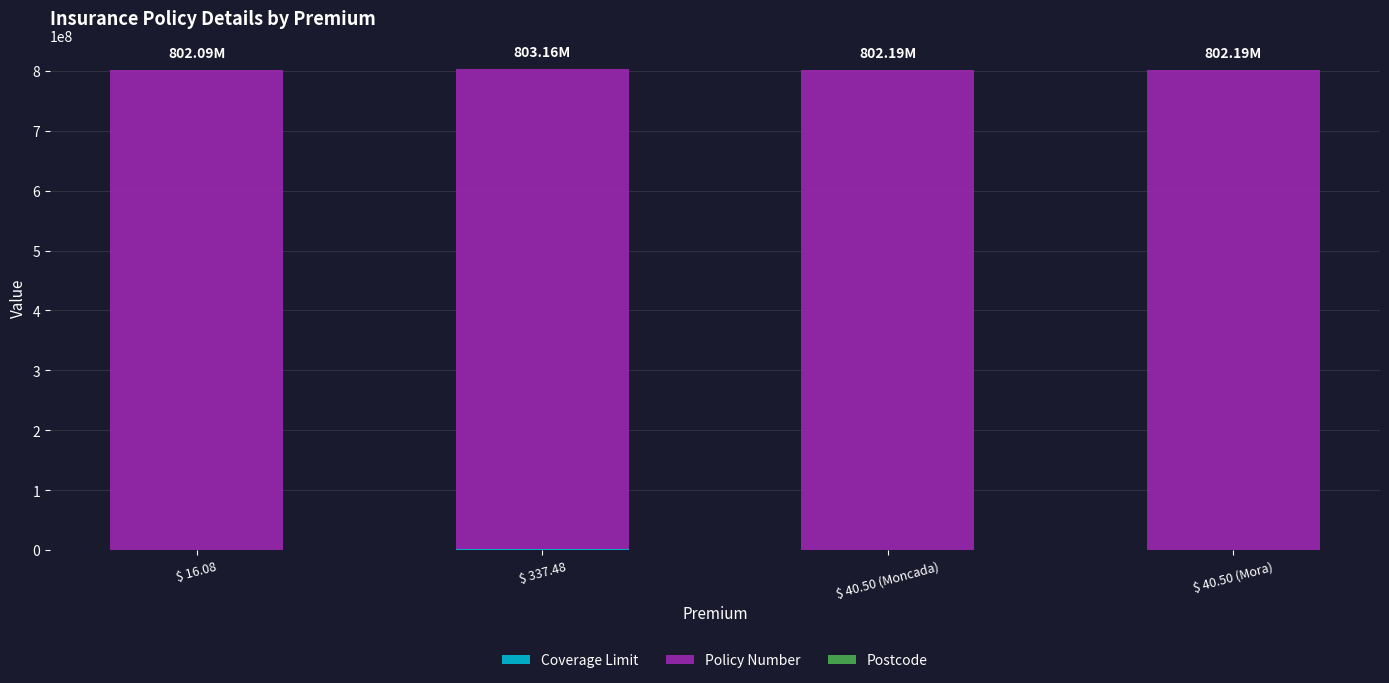

How many categories are shown in the chart?

4